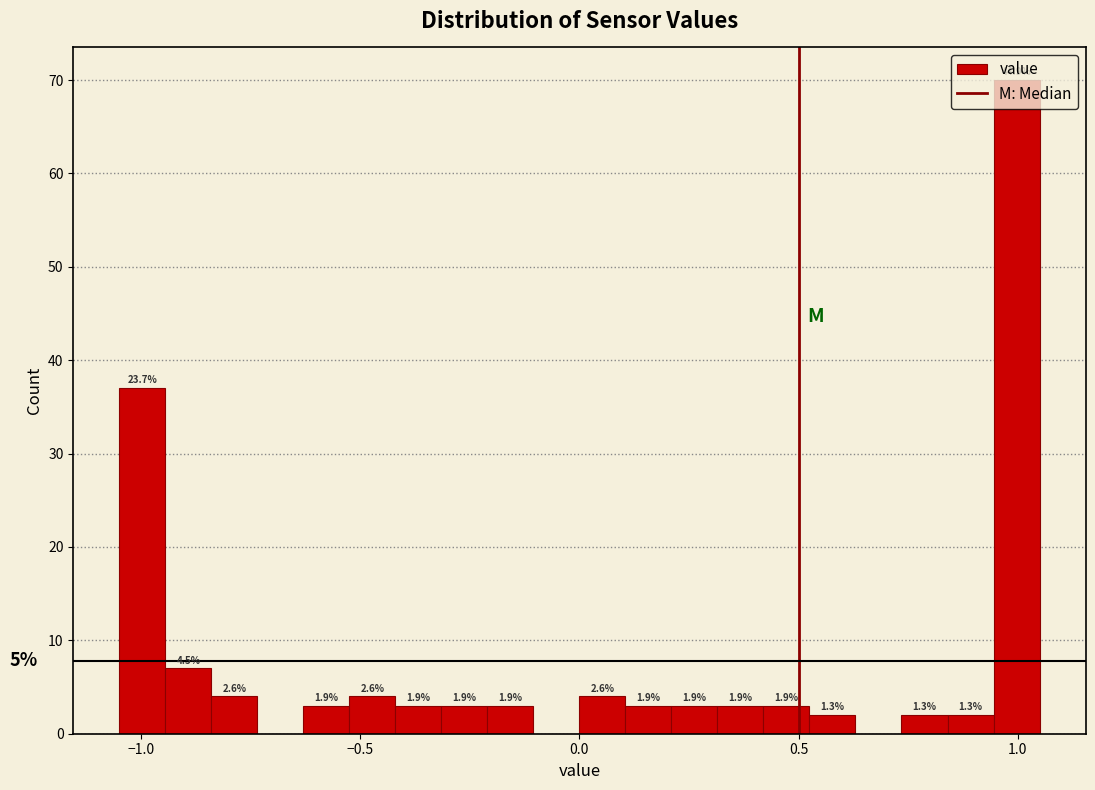

Read against the x-axis, roughly where is the centre of the tallest bar?

1.00